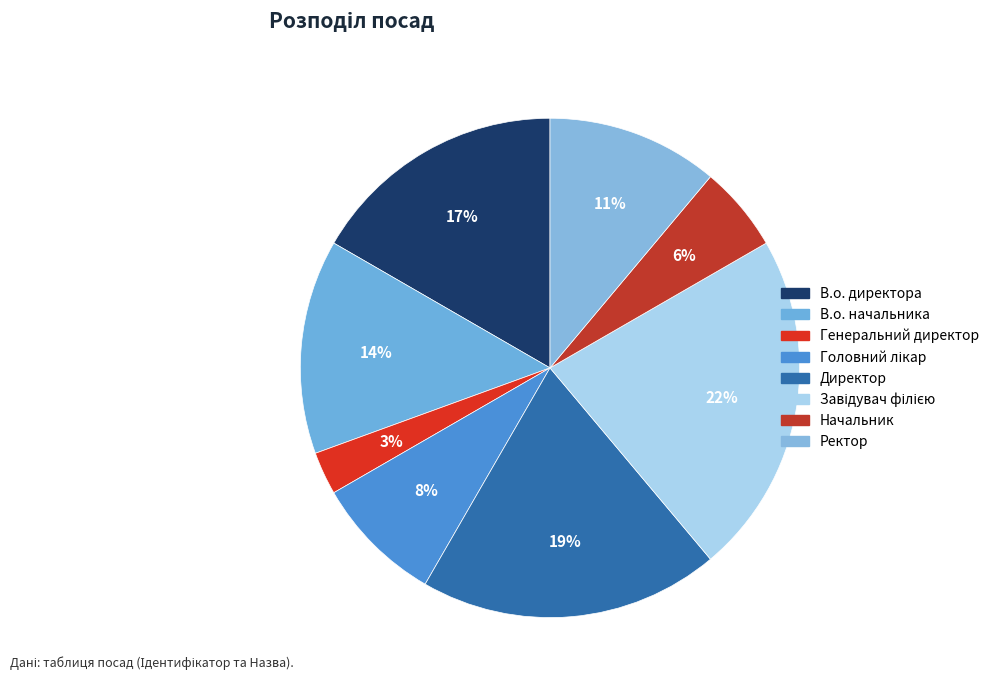

How many segments does this pie chart have?

8